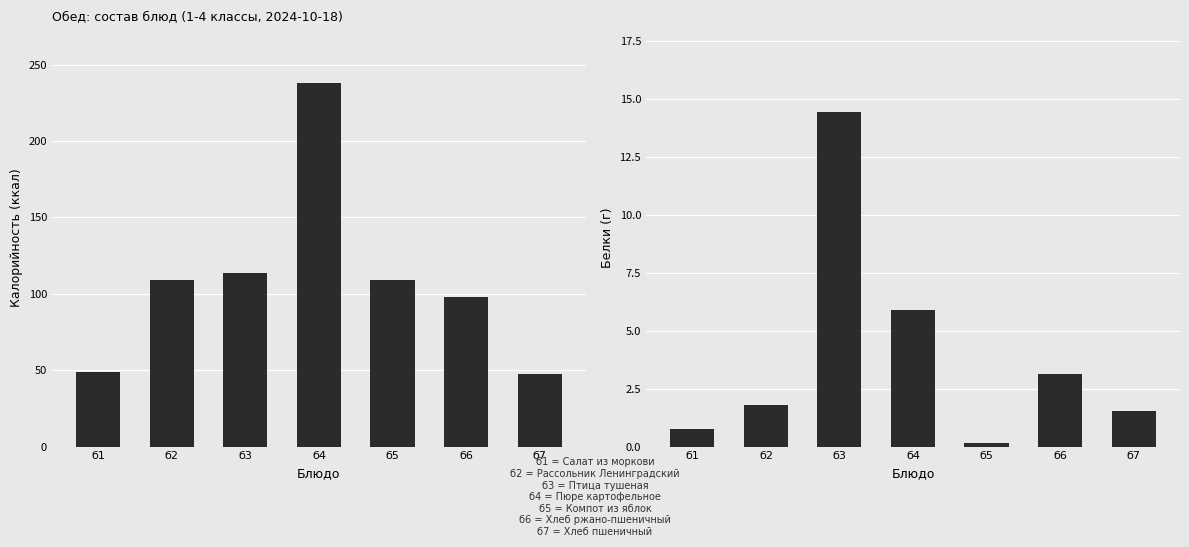

What is the difference between the Калорийность values at б2 and б4?

128.8